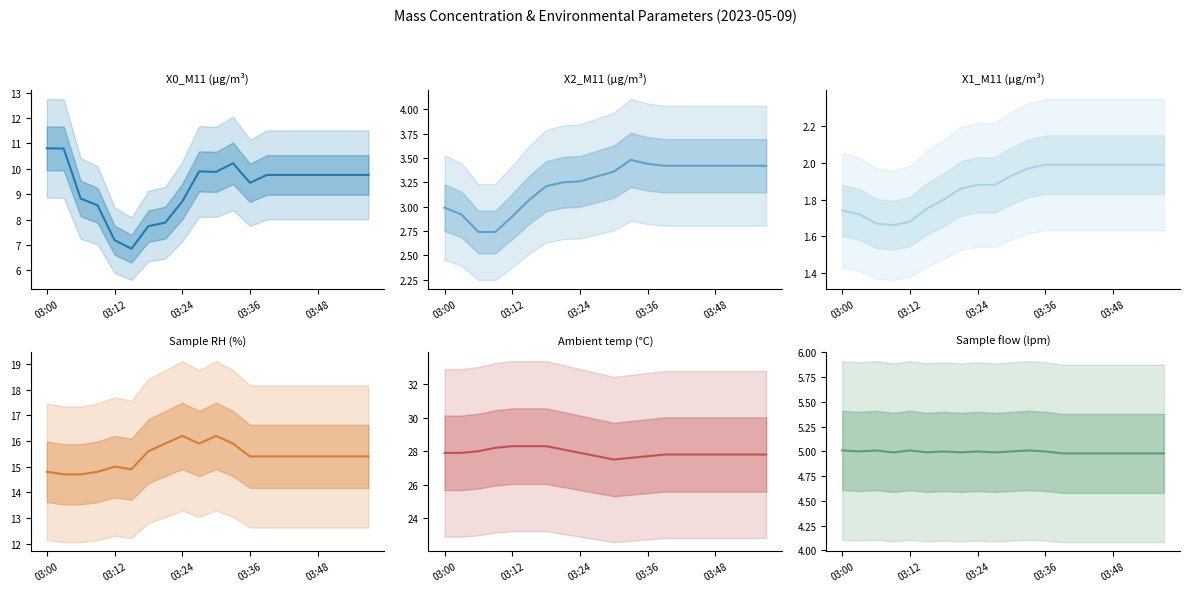

What is the value of the Ambient temp (°C) point at the 17th from the left?

27.8